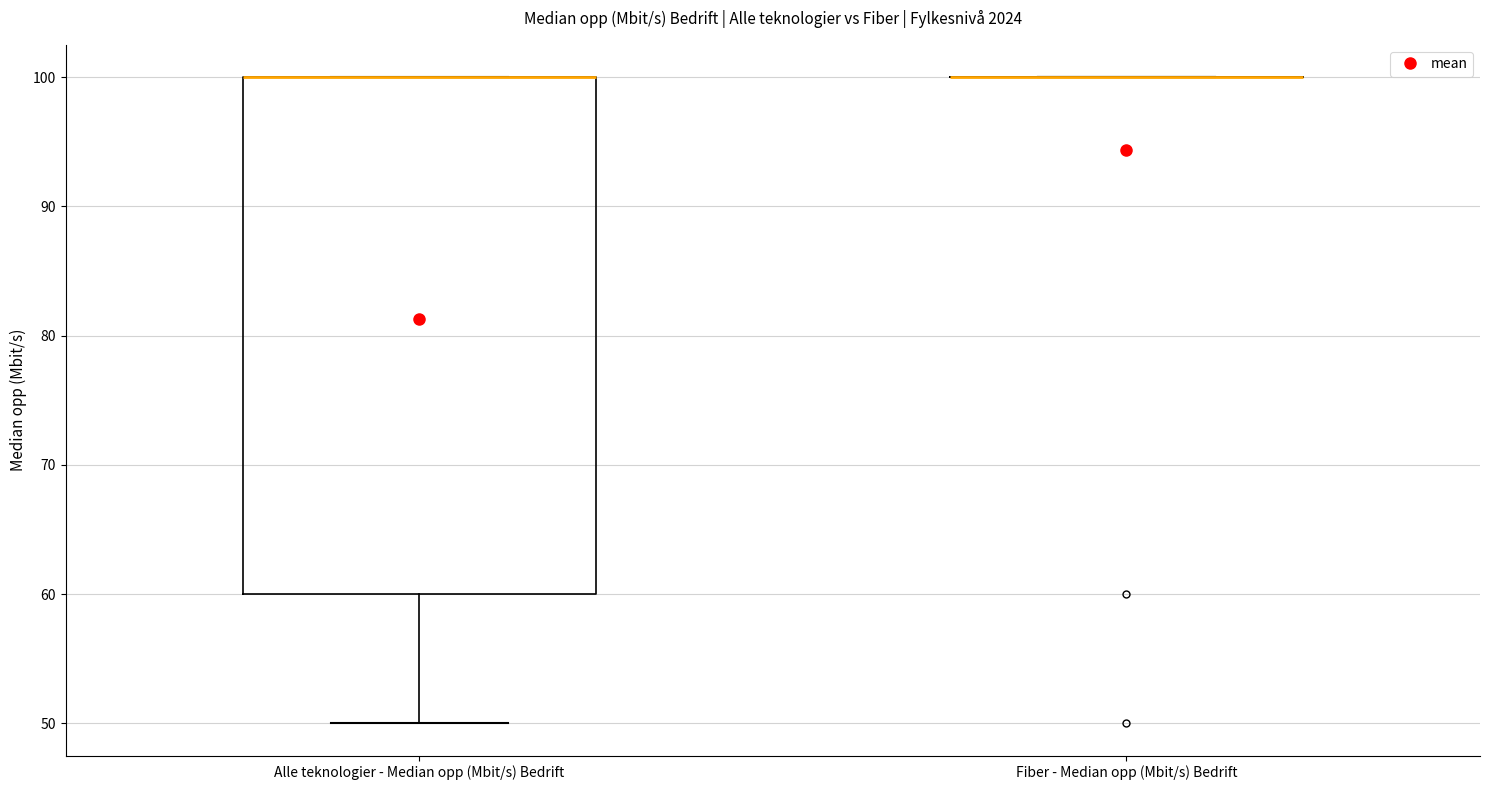

Which box is the tallest, from its lower edge to its upper edge?

Alle teknologier - Median opp (Mbit/s) Bedrift